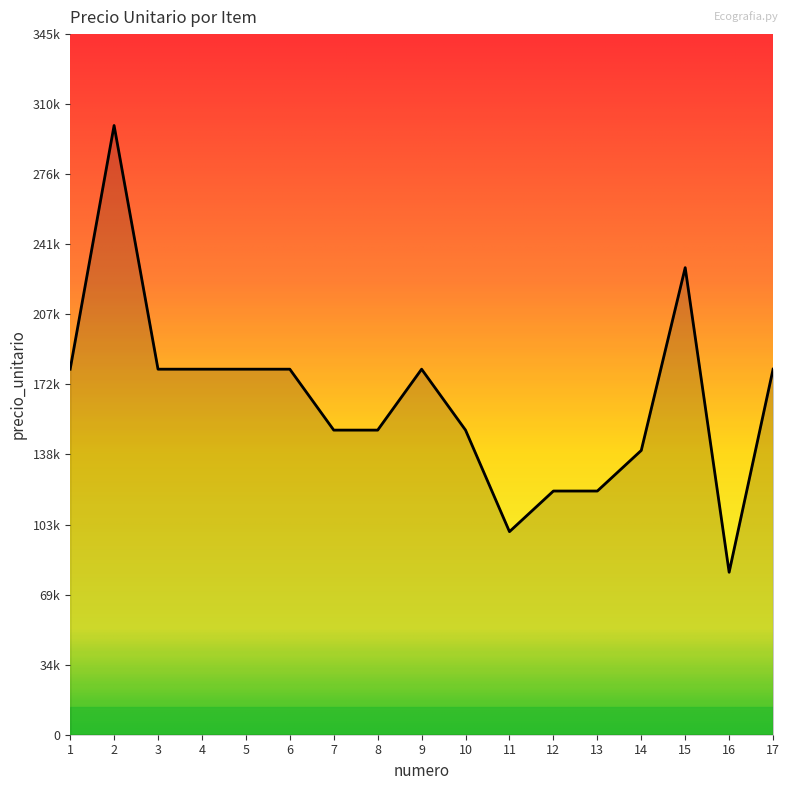

The chart shows a value of 286061 at 9. True or false?

False